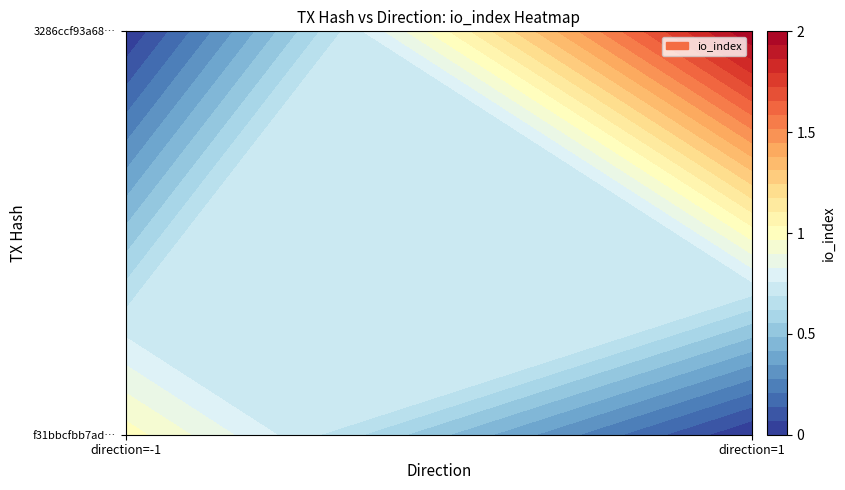

Which label corresponds to the largest value in the chart?

1